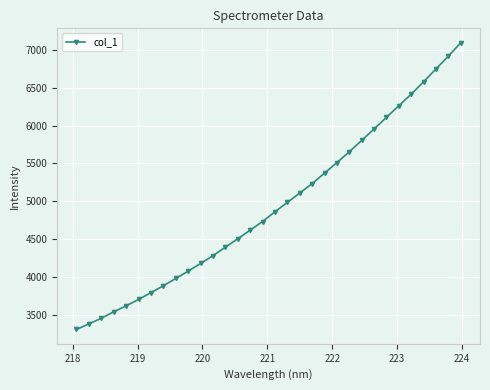

What is the maximum value shown in the chart?

7094.7